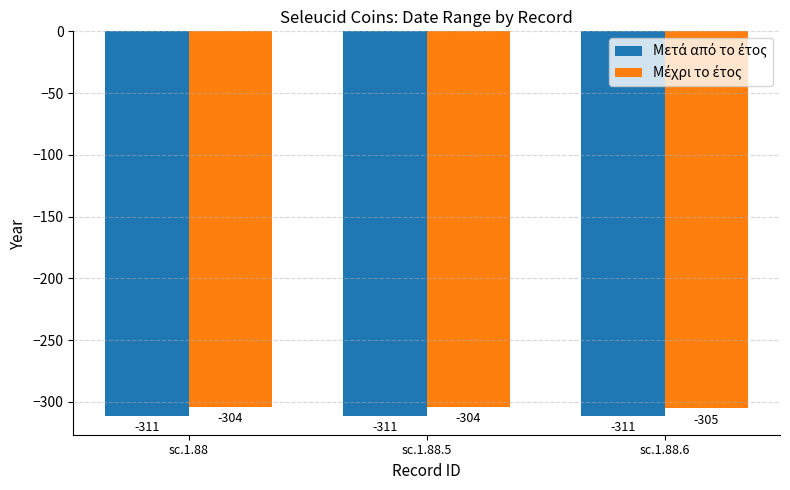

What is the total value across all series at sc.1.88.5?

-615